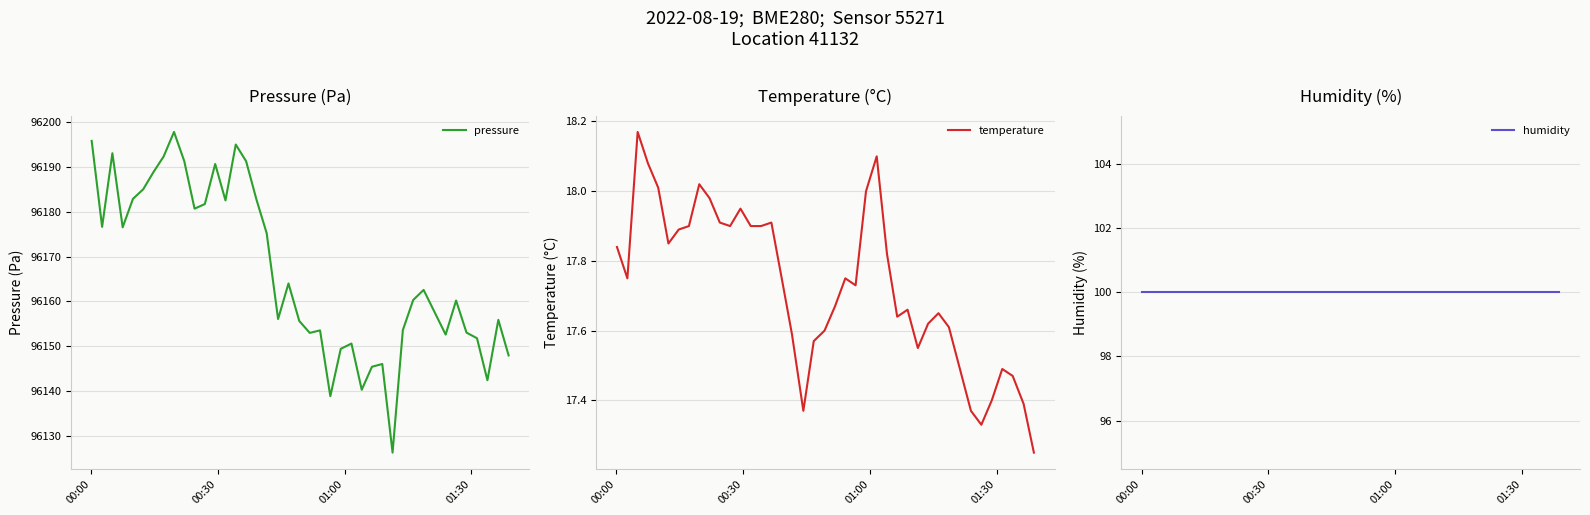

Which series has the largest total across all categories?

pressure